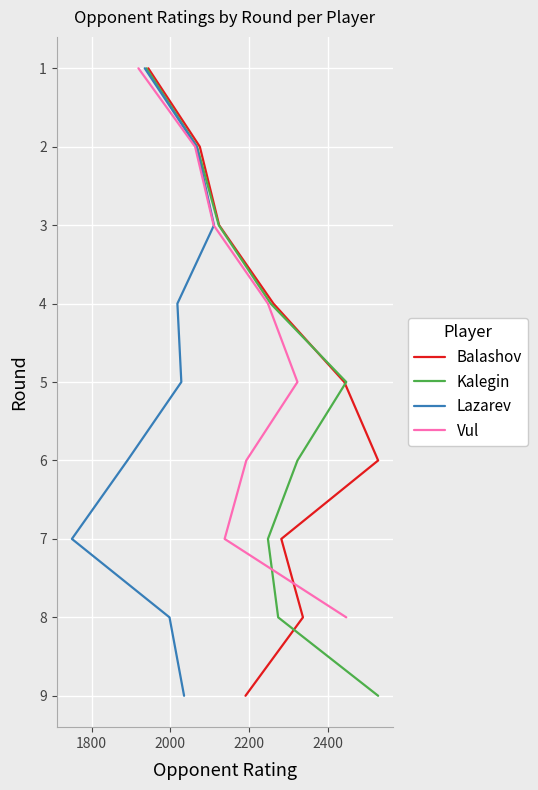

True or false: Lazarev and Vul cross at least once.

False